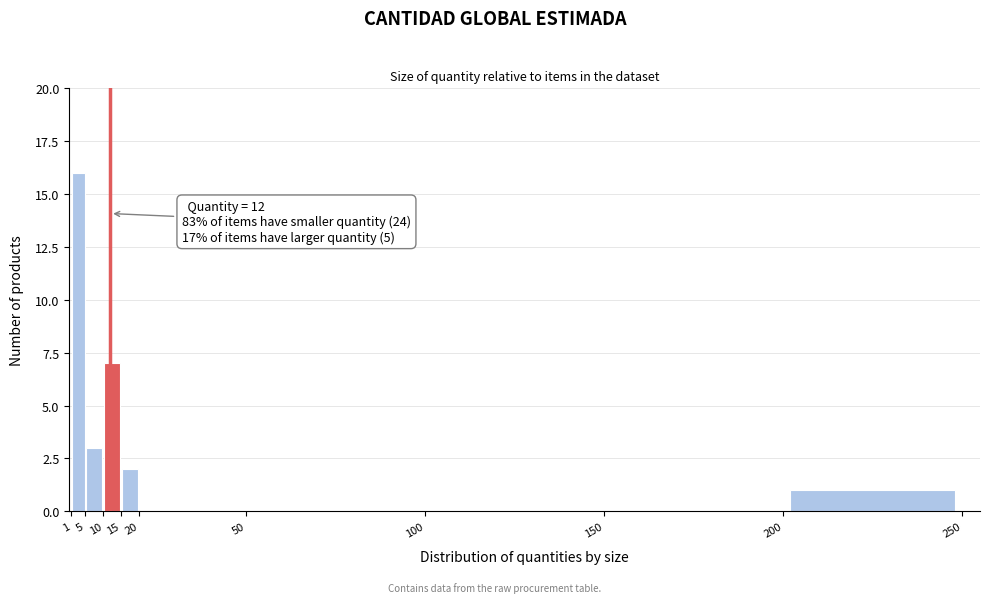

Which range on the x-axis has the tallest bar?

1 to 5